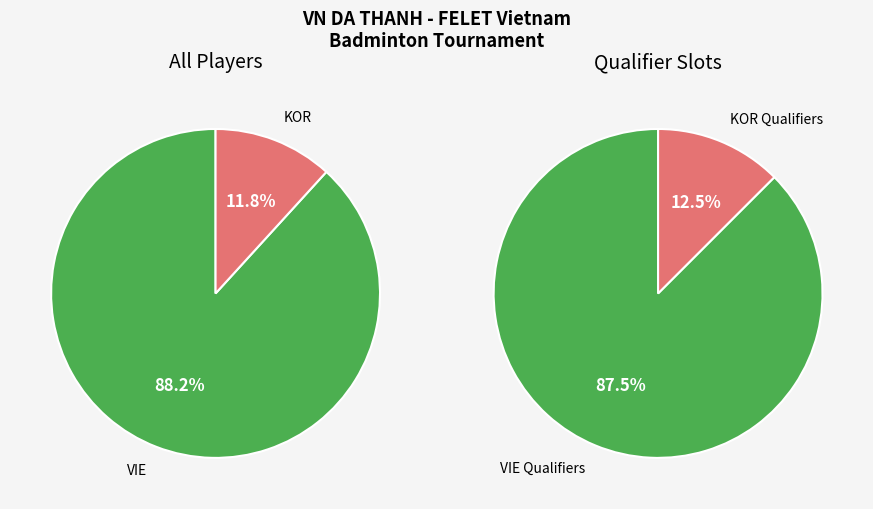

Is it true that Other is 14% of the pie?

False